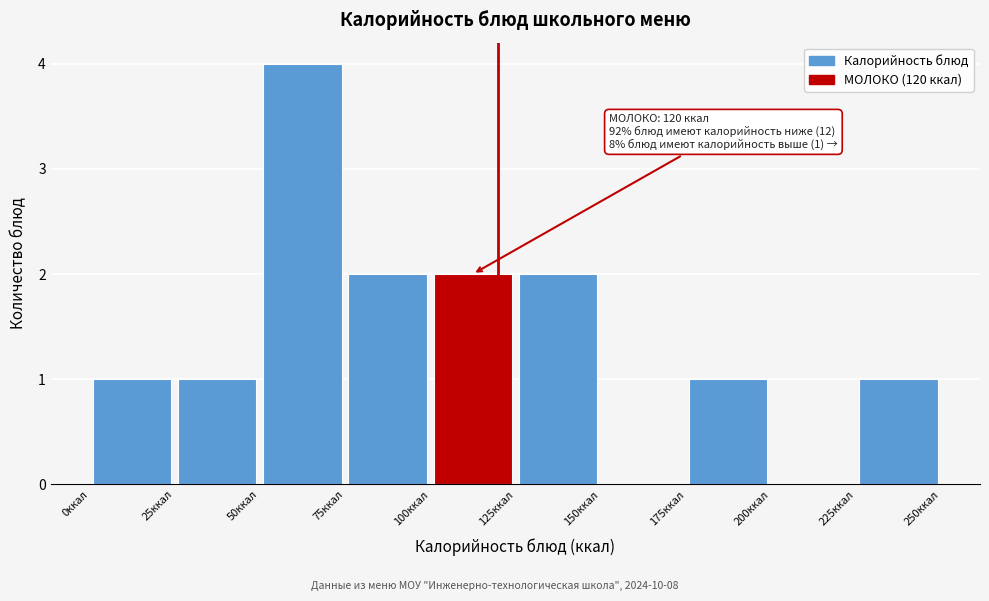

Over which range of the x-axis is the bar tallest?

50 to 75